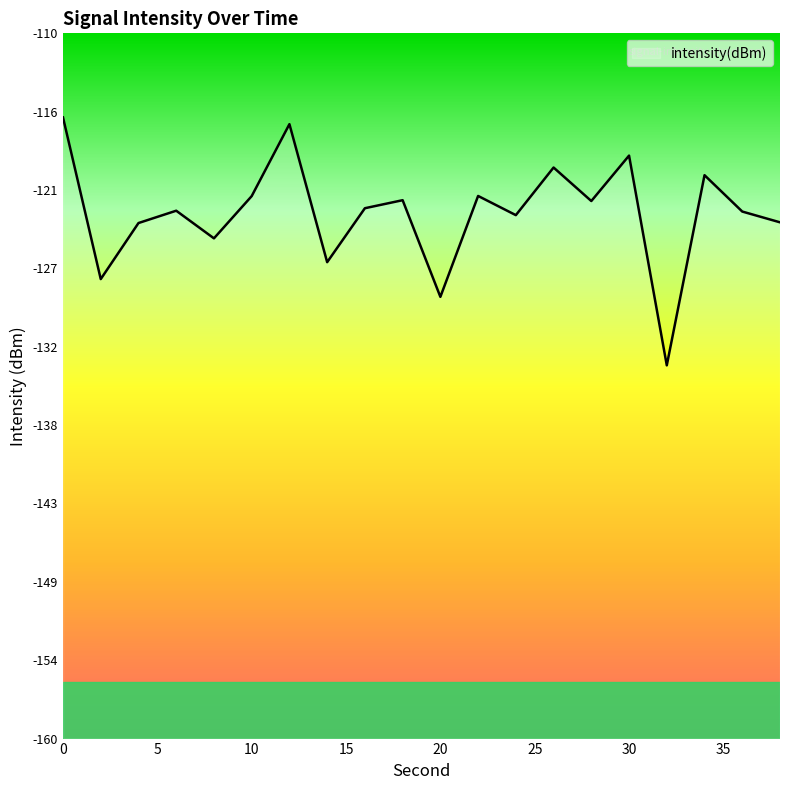

At which category does the data reach its first local valley?

2